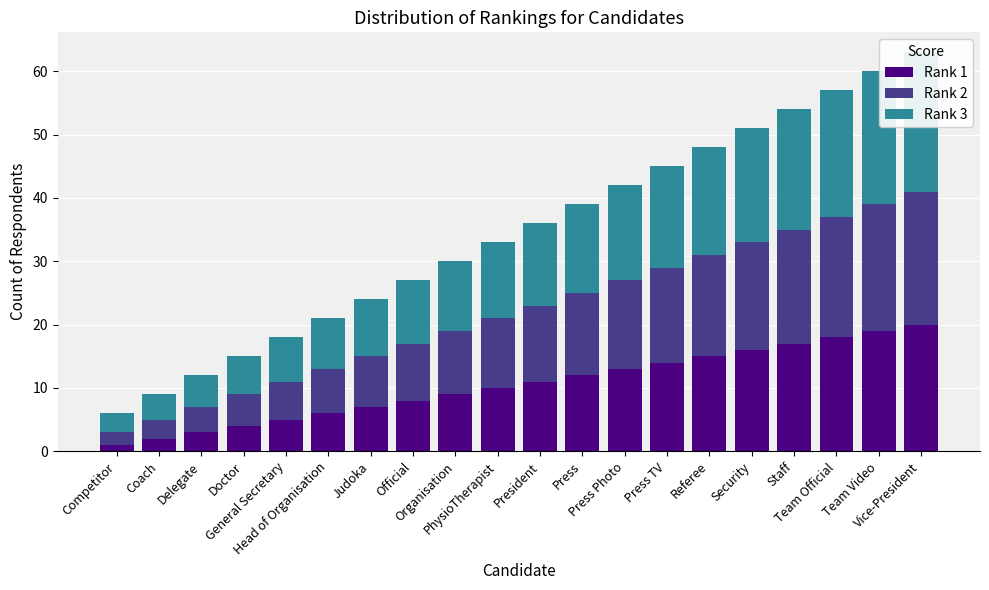

What is the label of the 15th bar from the right?

Head of Organisation